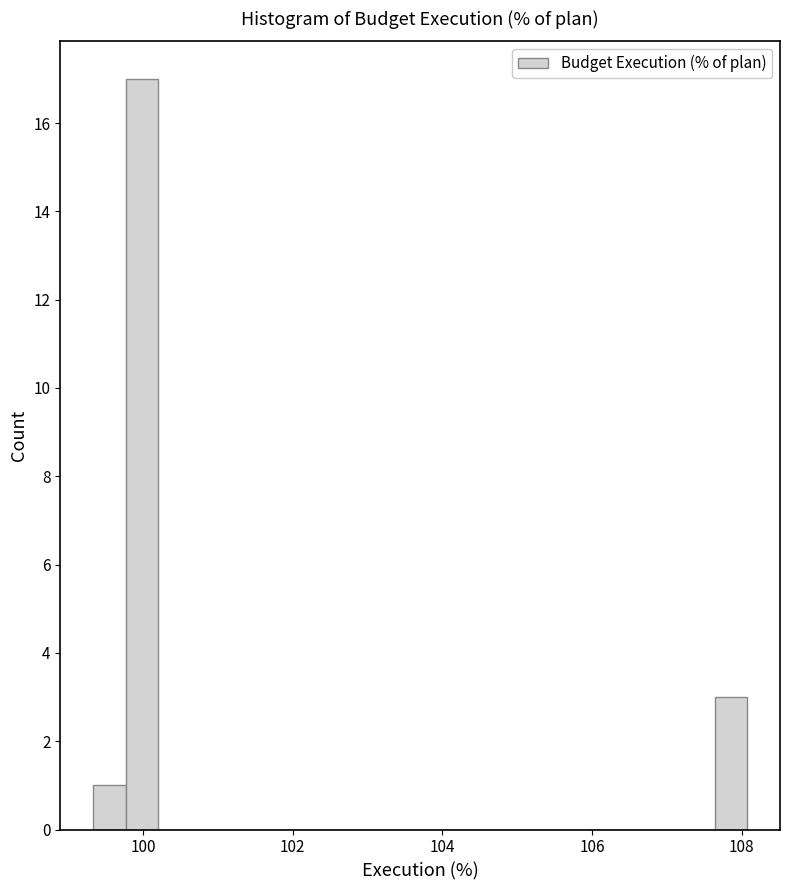

Read against the x-axis, roughly where is the centre of the tallest bar?

100.0